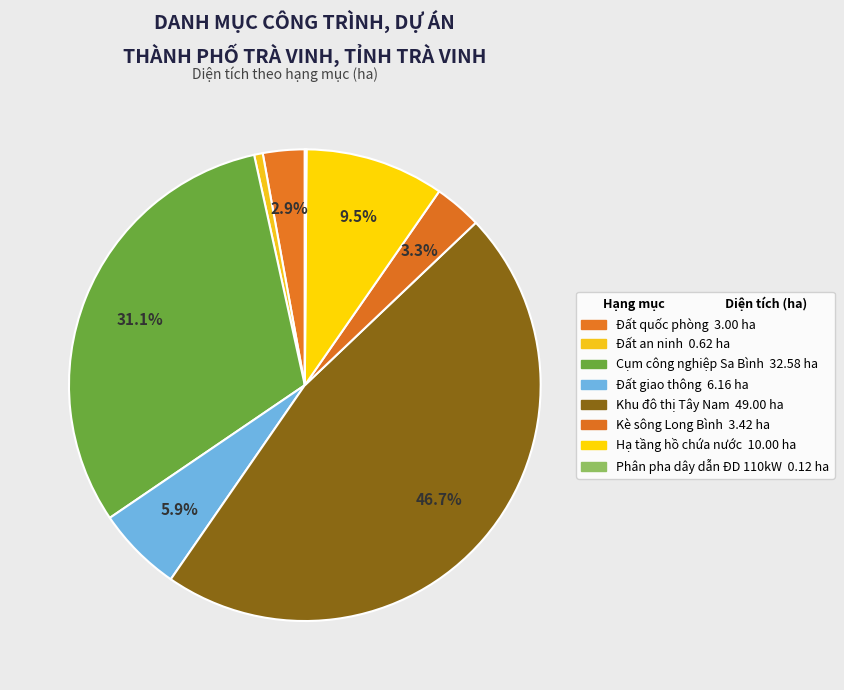

Does any single category account for the majority?

No